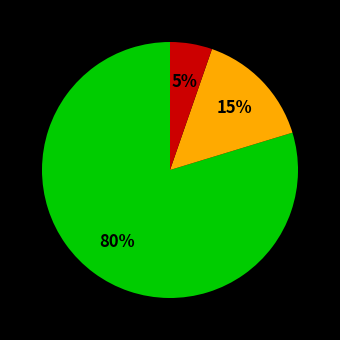

Does any single category account for the majority?

Yes